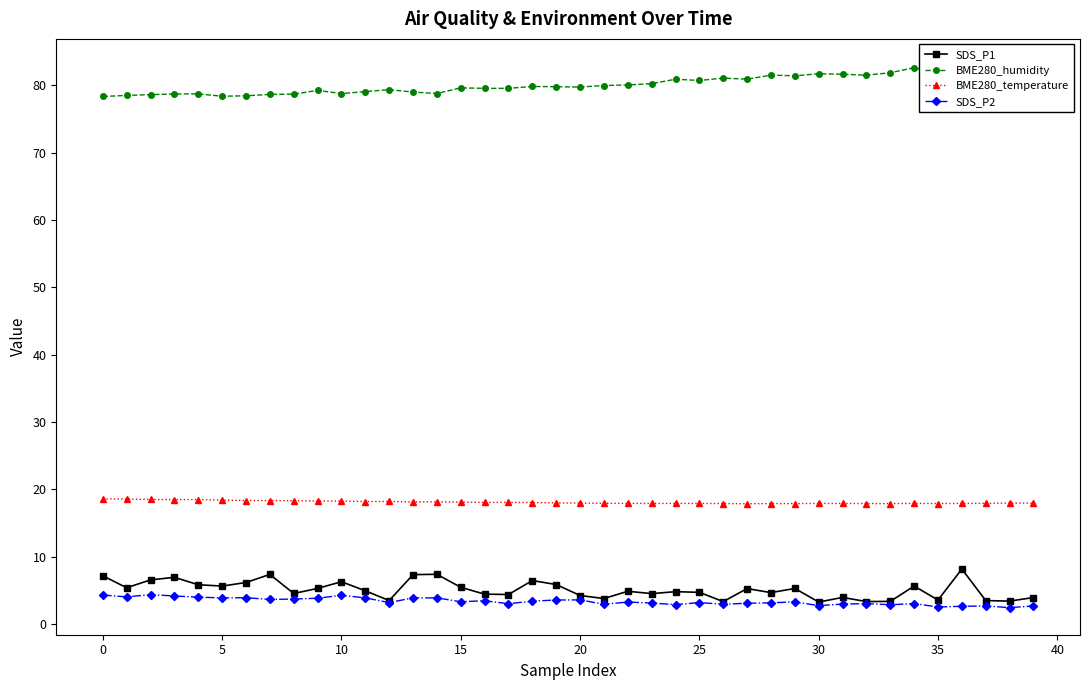

Reading left to right, list all the values displayed in this chart.

SDS_P1: 7.2	5.4	6.6	7.0	5.8	5.7	6.2	7.4	4.5	5.3	6.3	5.0	3.5	7.3	7.4	5.5	4.5	4.4	6.5	5.9	4.2	3.8	4.9	4.5	4.8	4.7	3.4	5.3	4.7	5.3	3.3	4.0	3.4	3.4	5.7	3.6	8.2	3.5	3.4	4.0
BME280_humidity: 78.3	78.5	78.6	78.7	78.7	78.4	78.4	78.6	78.7	79.2	78.8	79.0	79.3	79.0	78.8	79.6	79.5	79.5	79.8	79.8	79.7	80.0	80.0	80.2	80.9	80.7	81.0	80.9	81.5	81.4	81.7	81.6	81.5	81.8	82.6	81.7	82.6	82.8	82.2	81.8
BME280_temperature: 18.6	18.6	18.5	18.5	18.5	18.4	18.4	18.4	18.3	18.3	18.3	18.2	18.2	18.1	18.2	18.1	18.1	18.1	18.1	18.0	18.0	17.9	17.9	17.9	17.9	17.9	17.9	17.9	17.9	17.9	17.9	17.9	17.9	17.9	17.9	17.9	17.9	17.9	18.0	18.0
SDS_P2: 4.3	4.0	4.4	4.2	4.0	3.9	3.9	3.7	3.7	3.9	4.3	3.9	3.2	3.9	3.9	3.3	3.5	3.0	3.4	3.6	3.6	3.0	3.3	3.1	2.9	3.2	3.0	3.1	3.2	3.3	2.8	3.0	3.0	2.9	3.0	2.5	2.6	2.7	2.5	2.7